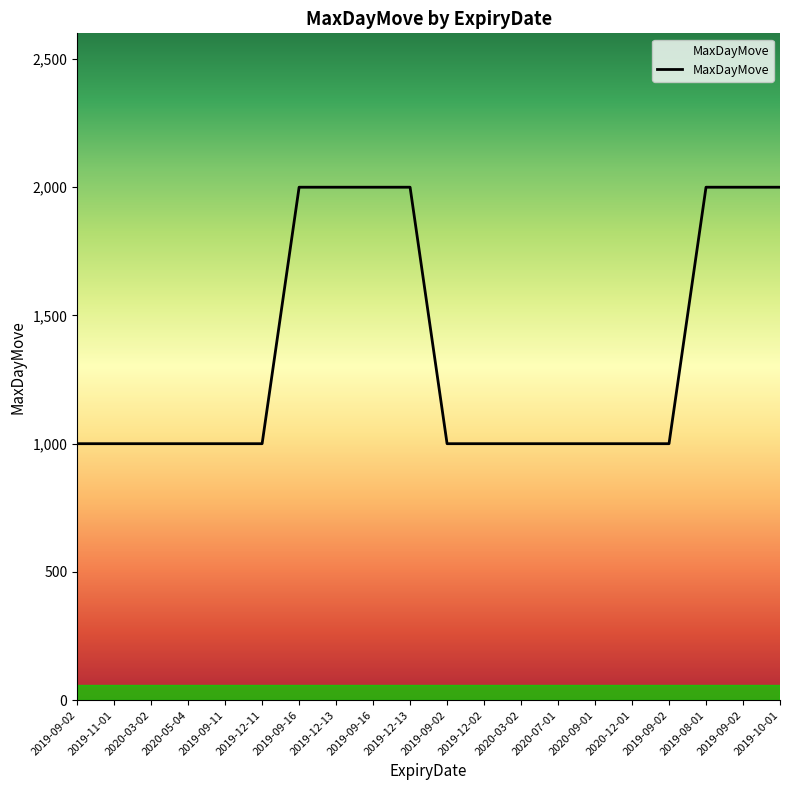

Reading left to right, transcribe all the data shown in this chart.

1000	1000	1000	1000	1000	1000	2000	2000	2000	2000	1000	1000	1000	1000	1000	1000	1000	2000	2000	2000